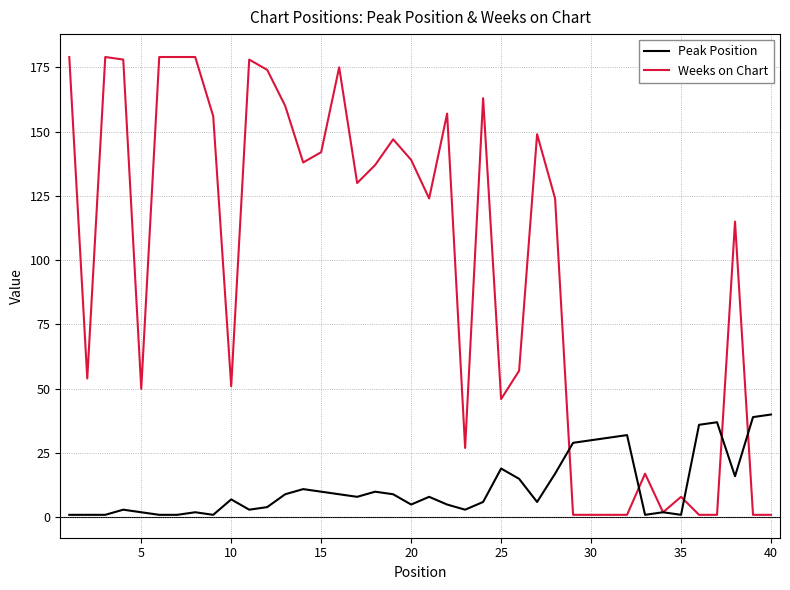

Which series has the largest total across all categories?

Weeks on Chart